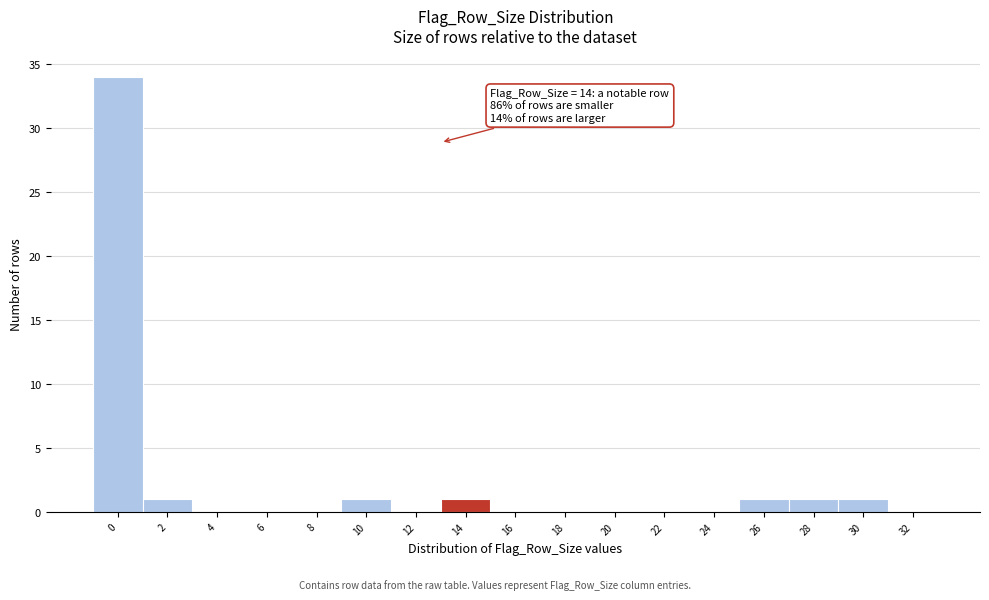

Reading left to right, list all the values displayed in this chart.

0=34	2=1	4=0	6=0	8=0	10=1	12=0	14=1	16=0	18=0	20=0	22=0	24=0	26=1	28=1	30=1	32=0